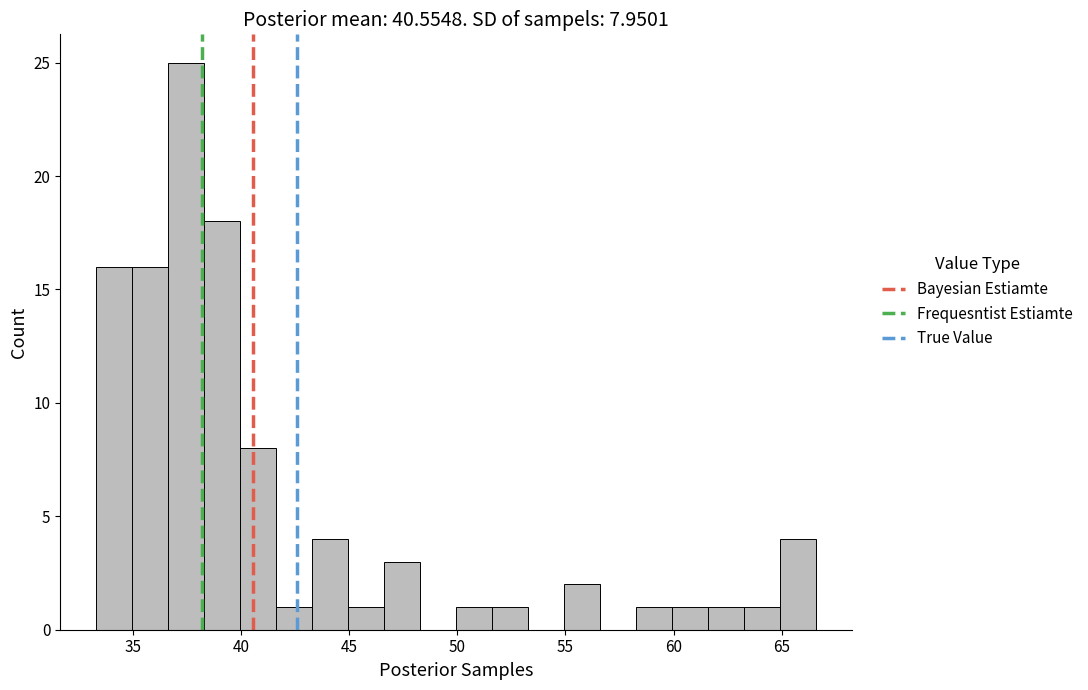

Read against the x-axis, roughly where is the centre of the tallest bar?

37.5